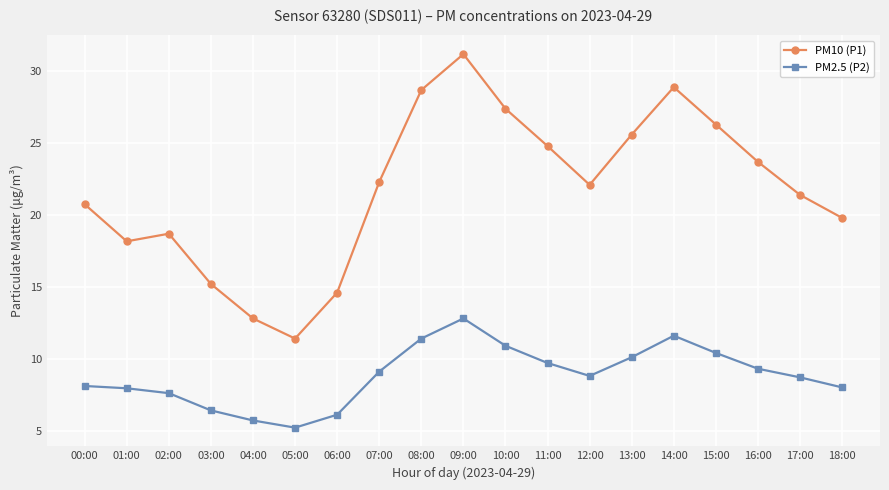

What is the difference between the highest and lowest values at 08:00?

17.3